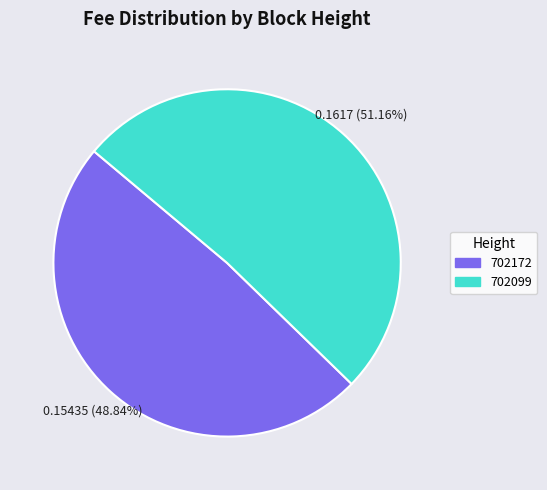

Combined, do 702099 and 702172 account for over 50%?

Yes